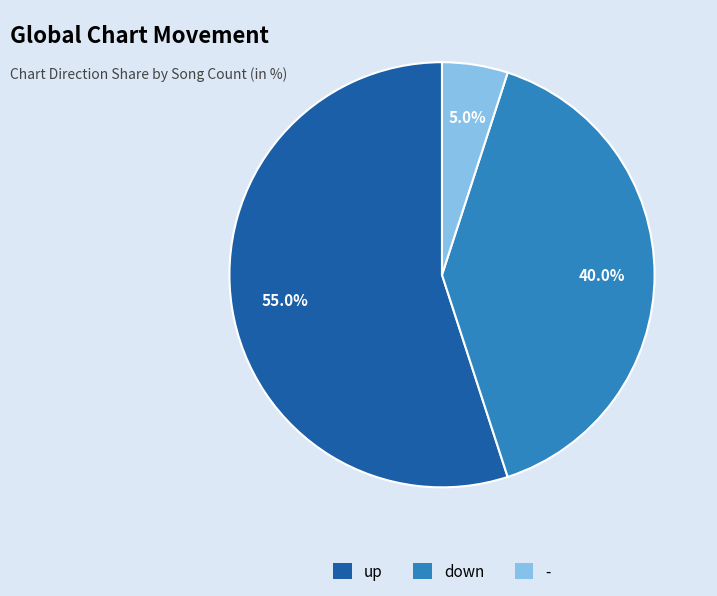

Approximately how many times larger is the value at - compared to down?

0.1